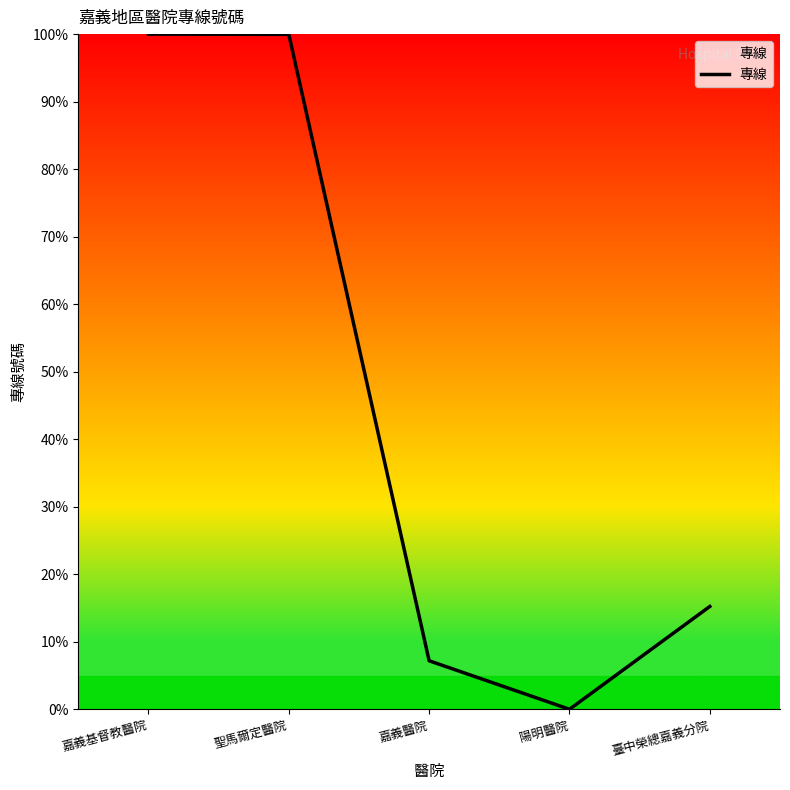

How many values are below 15?

2